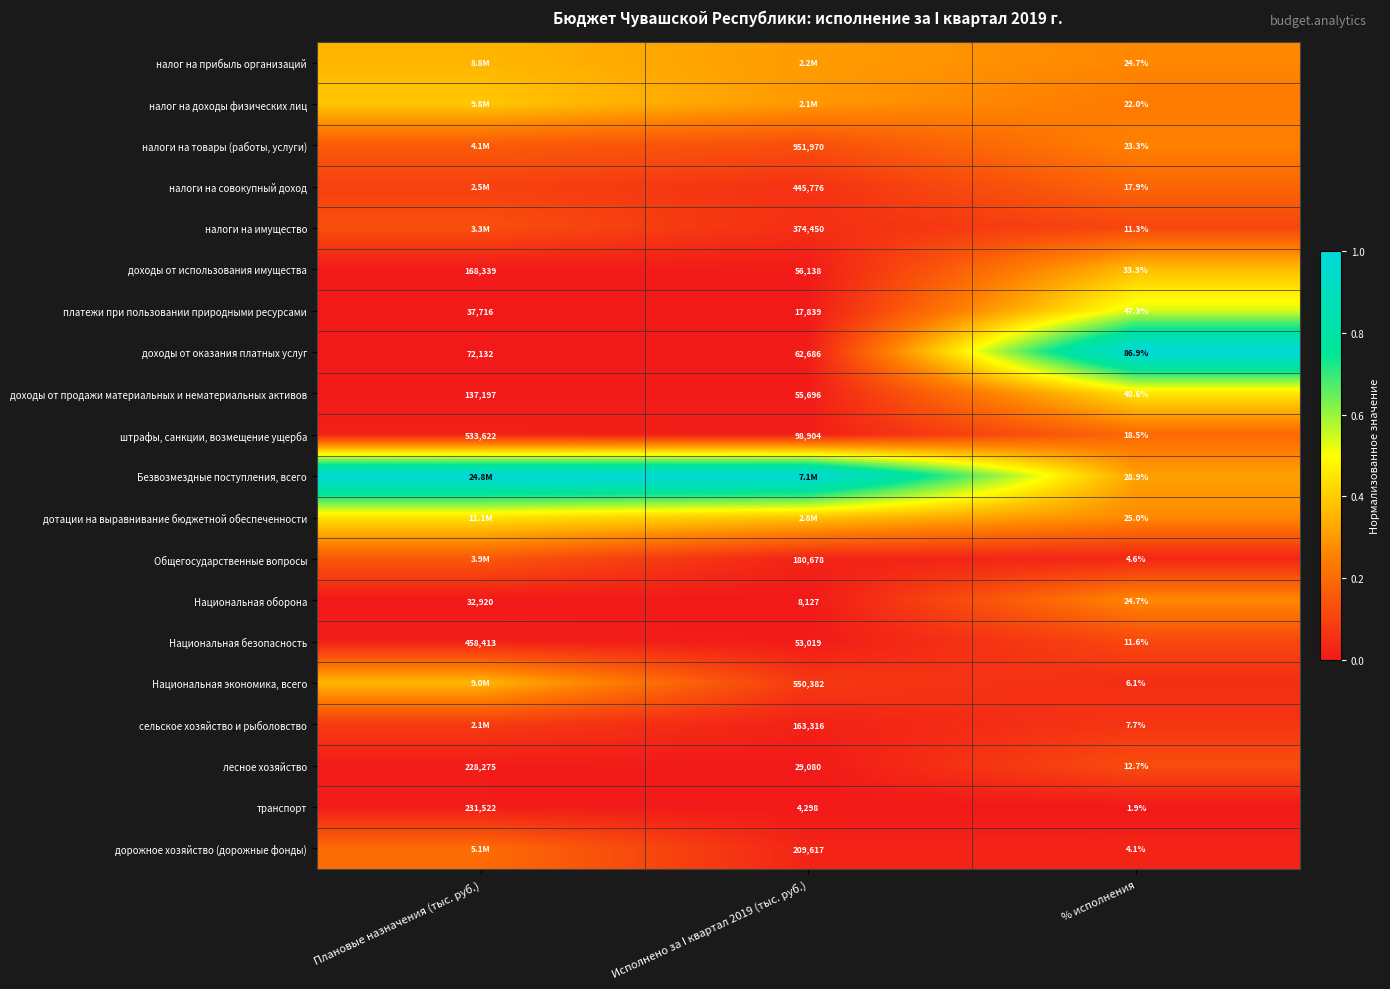

Is the value of доходы от оказания платных услуг at Плановые назначения (тыс. руб.) greater than the value of лесное хозяйство at Плановые назначения (тыс. руб.)?

No